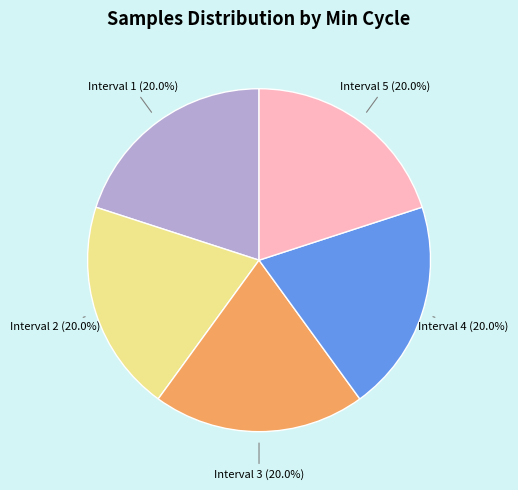

Is there any slice that represents more than half of the pie?

No